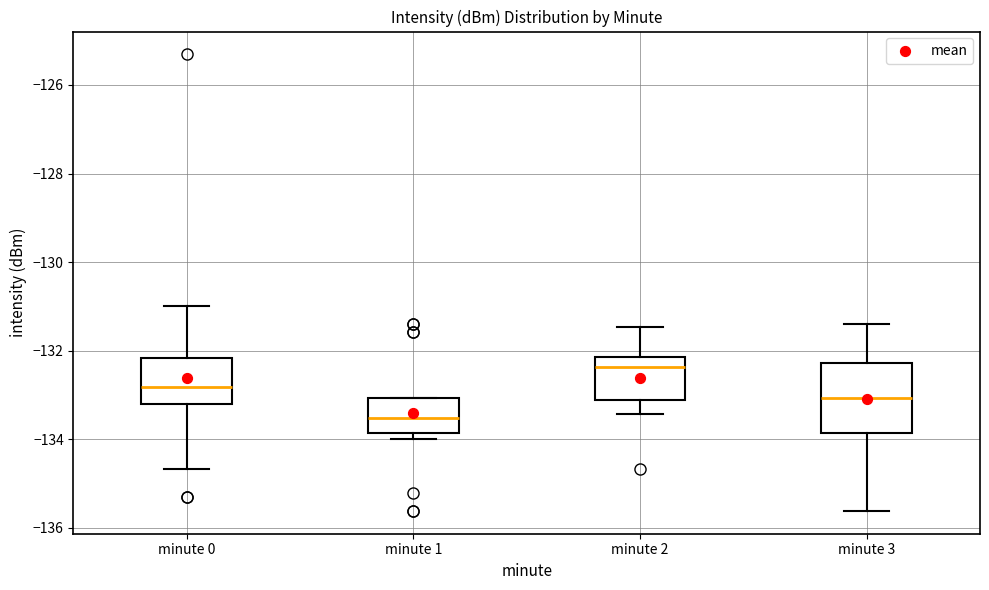

Reading left to right, transcribe this box plot: for each box, give where its median line is, the range the box spans, and where its two whiskers end, as read against the y-axis. The values are not printed on the chart, so give them approximately, as read against the axis.

minute 0: median -132.8, box -133.2 to -132.2, whiskers -134.6 to -131.0
minute 1: median -133.6, box -133.8 to -133.0, whiskers -134.0 to -133.0
minute 2: median -132.4, box -133.2 to -132.2, whiskers -133.4 to -131.4
minute 3: median -133.0, box -133.8 to -132.2, whiskers -135.6 to -131.4